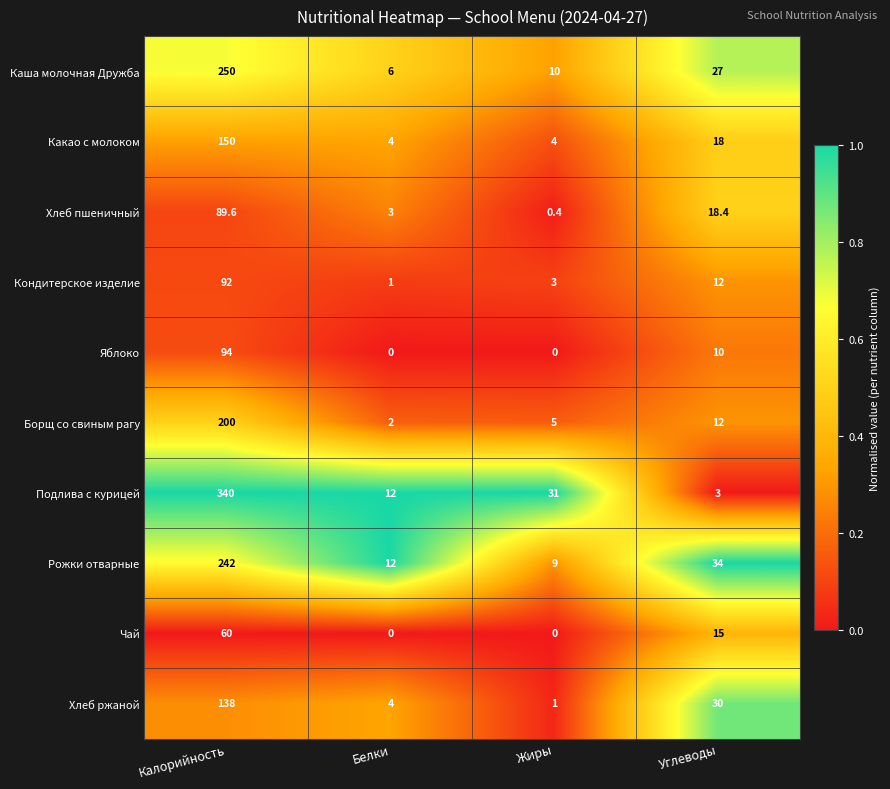

At Калорийность, list the series in order from smallest to largest.

Чай, Хлеб пшеничный, Кондитерское изделие, Яблоко, Хлеб ржаной, Какао с молоком, Борщ со свиным рагу, Рожки отварные, Каша молочная Дружба, Подлива с курицей